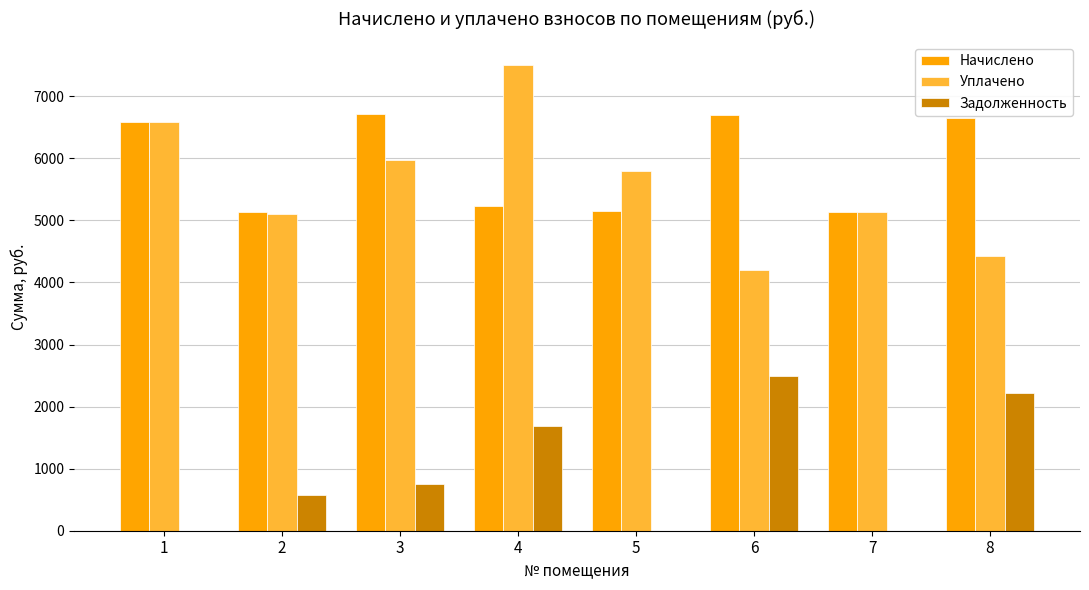

What is the total value across all series at 4?

14408.5